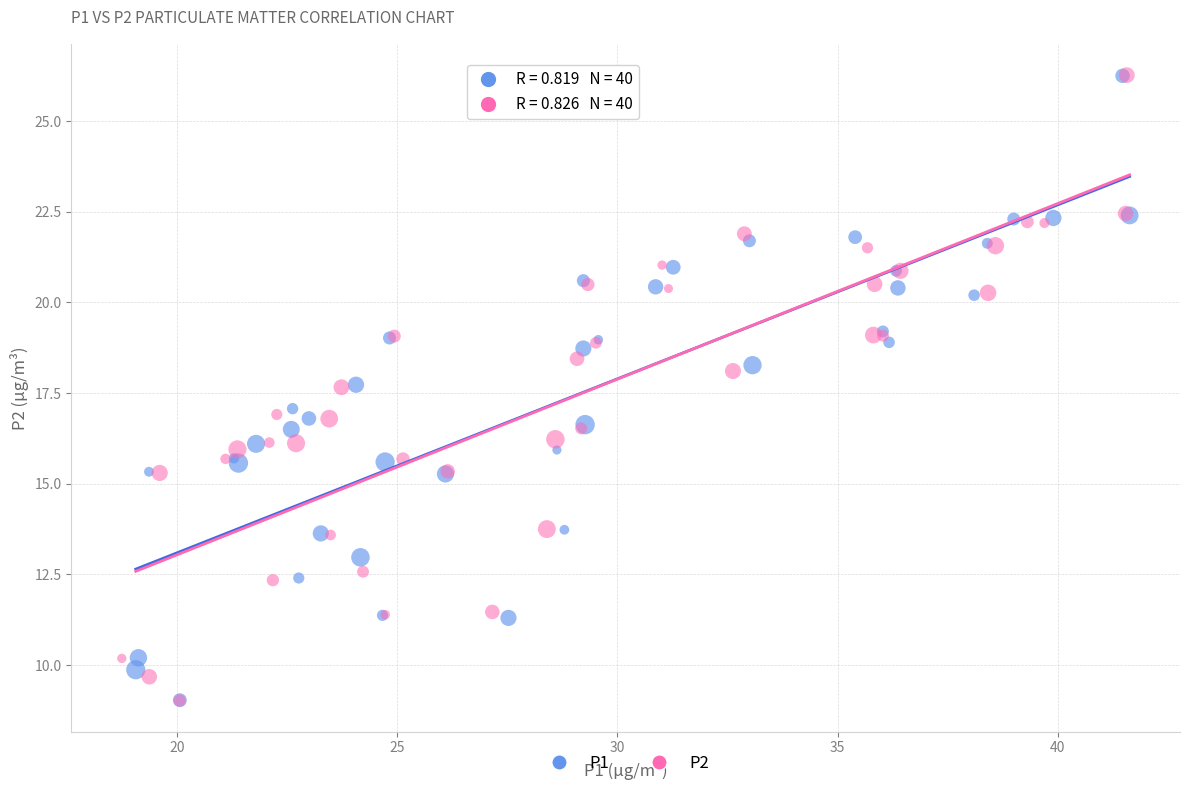

What are all the series names shown in the legend?

P1, P2